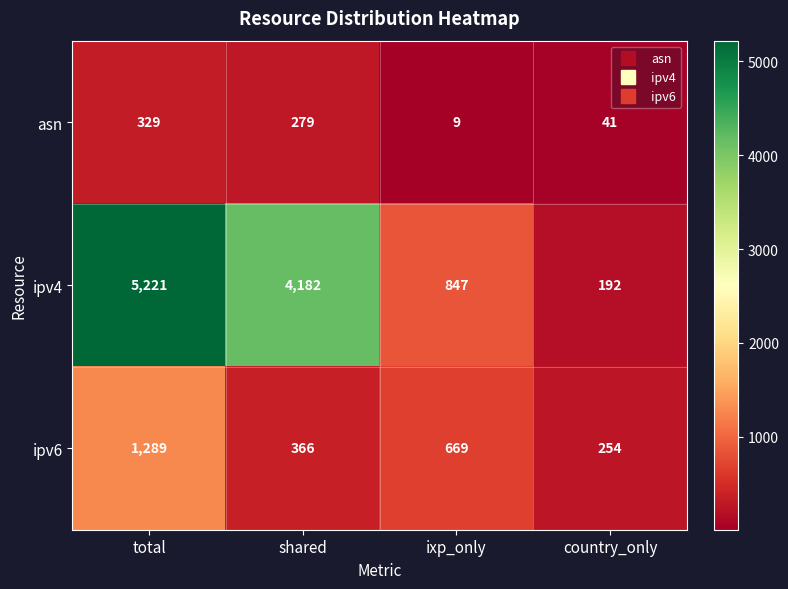

Rank the series by their maximum value, from lowest to highest.

asn, ipv6, ipv4